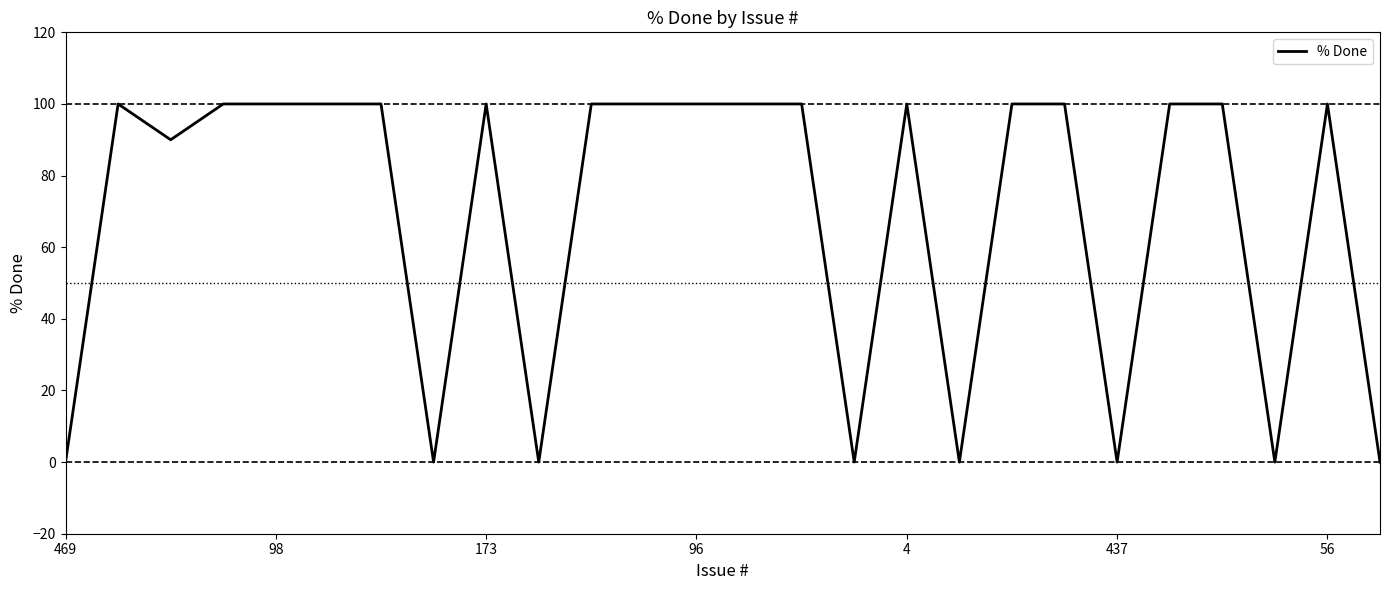

What is the difference between the maximum and minimum values?

100